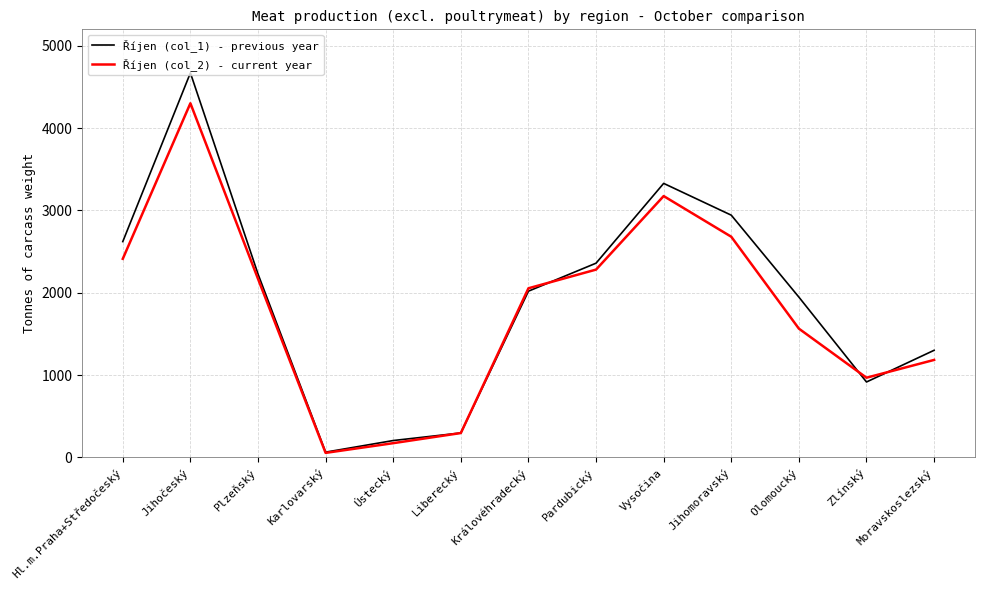

At Plzeňský, list the series in order from smallest to largest.

Říjen (col_2) - current year, Říjen (col_1) - previous year